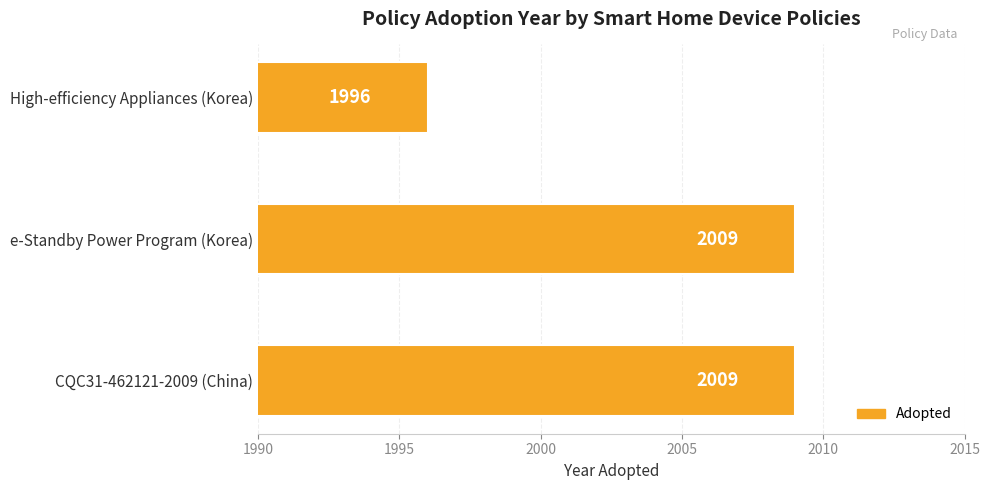

How many bars are there in total?

3